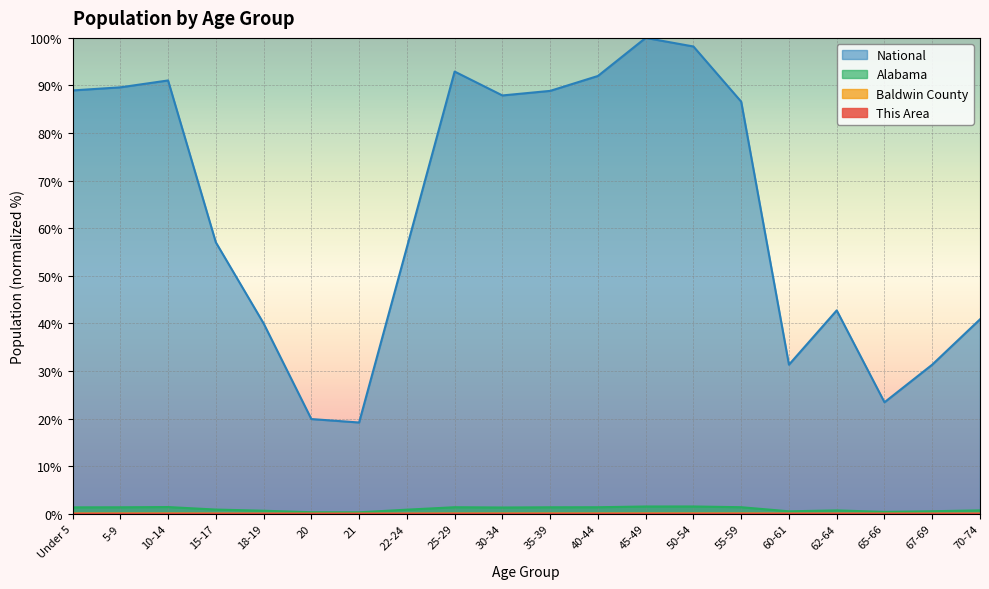

What are all the series names shown in the legend?

This Area, Baldwin County, Alabama, National